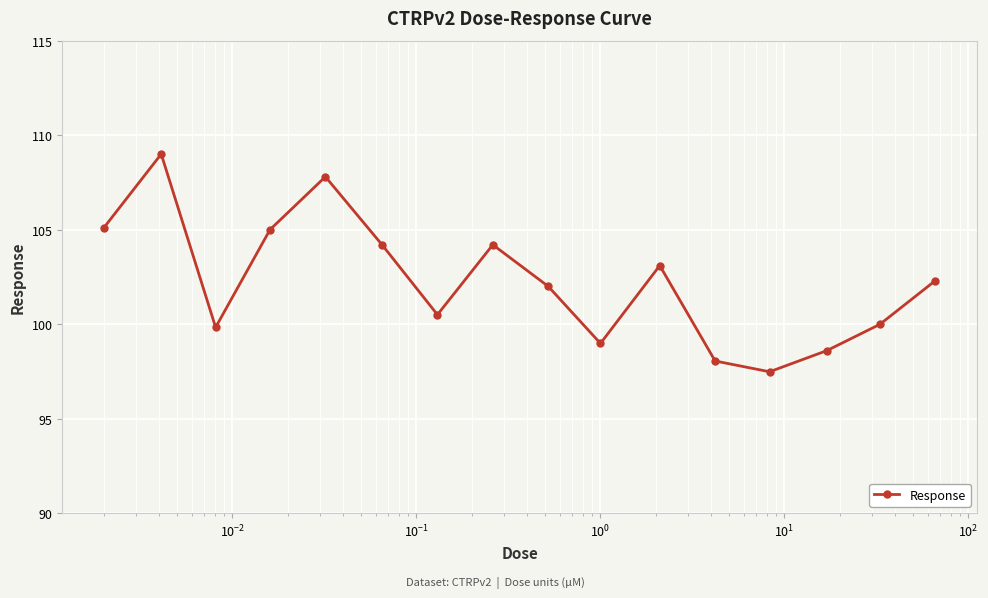

True or false: there are more than 2 points higher than both neighbors.

True